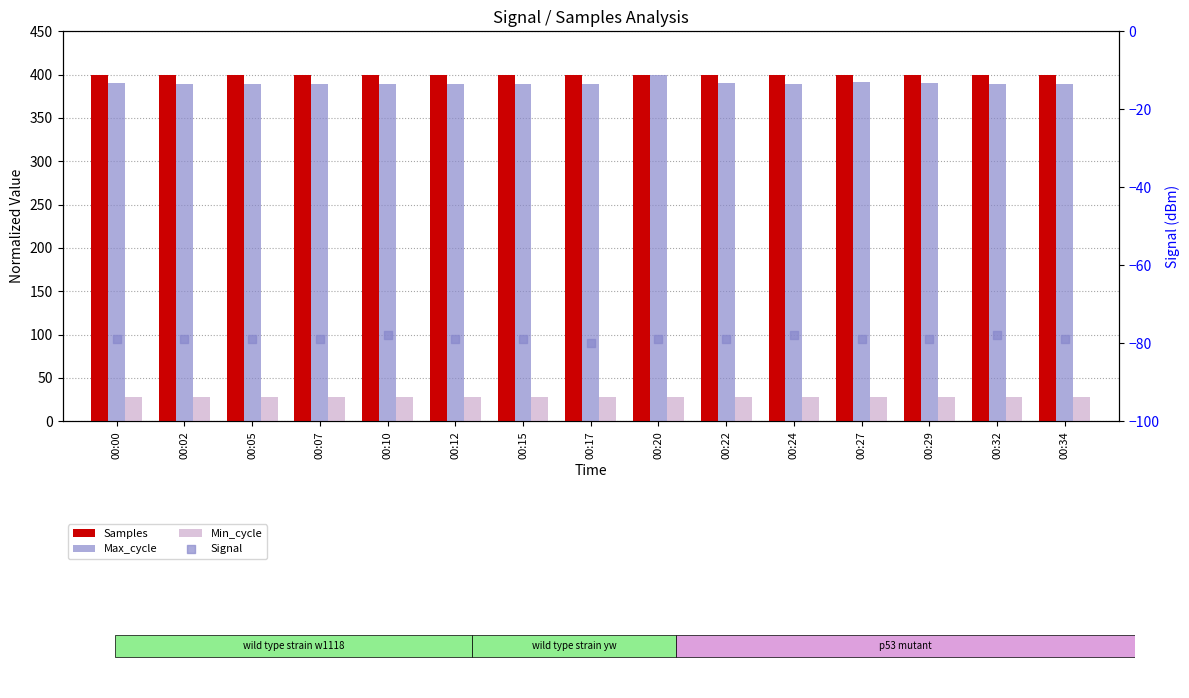

At which category is the sum across all series the highest?

00:20